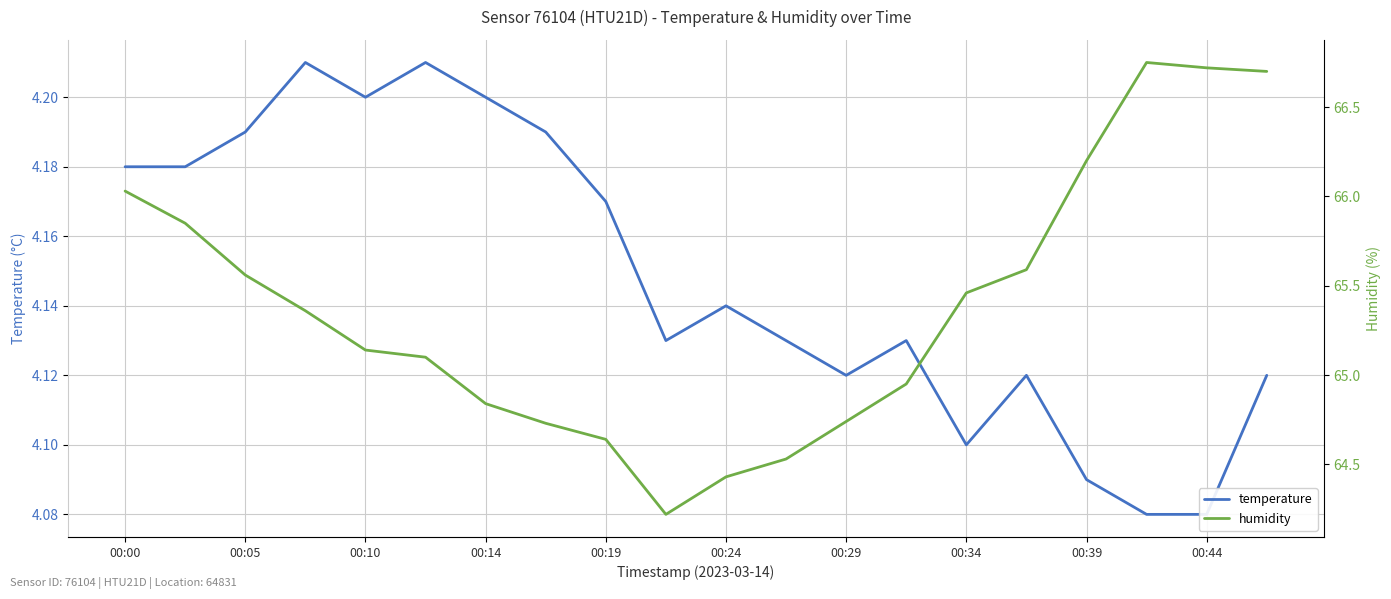

True or false: temperature and humidity cross at least once.

False